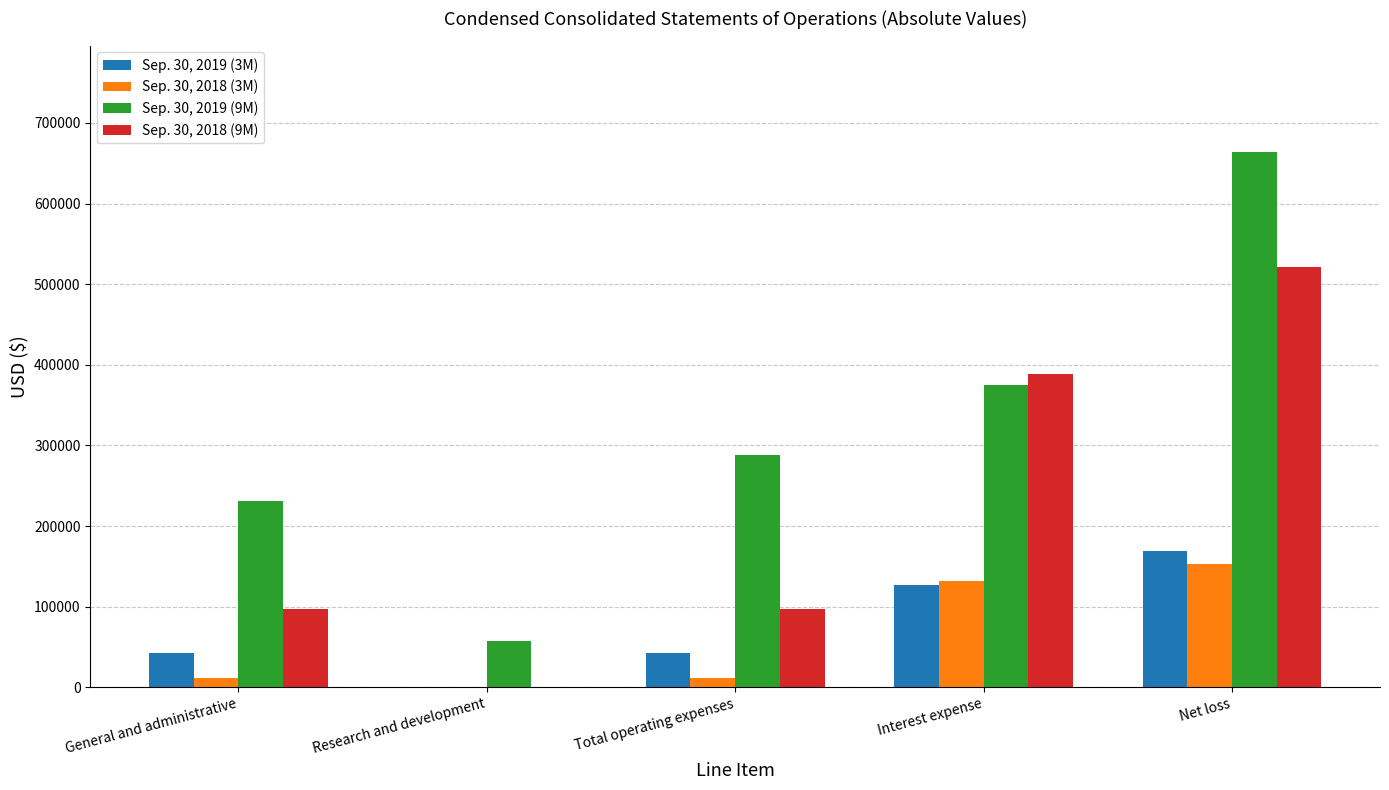

Is it true that Sep. 30, 2018 (3M) equals 263062 at Net loss?

False